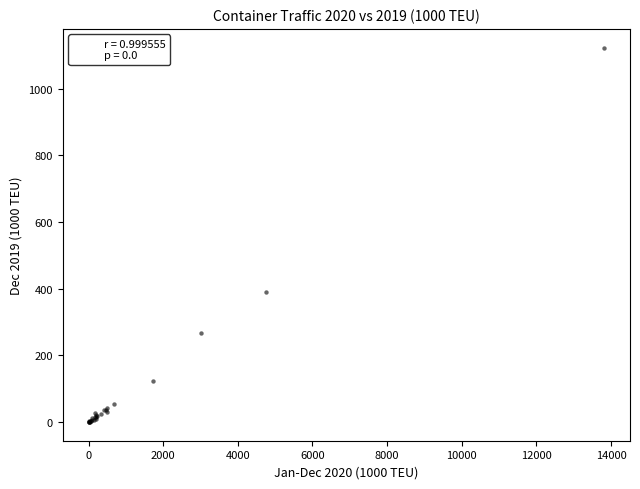

What Y value in the scatter plot is closest to 561?

391.2